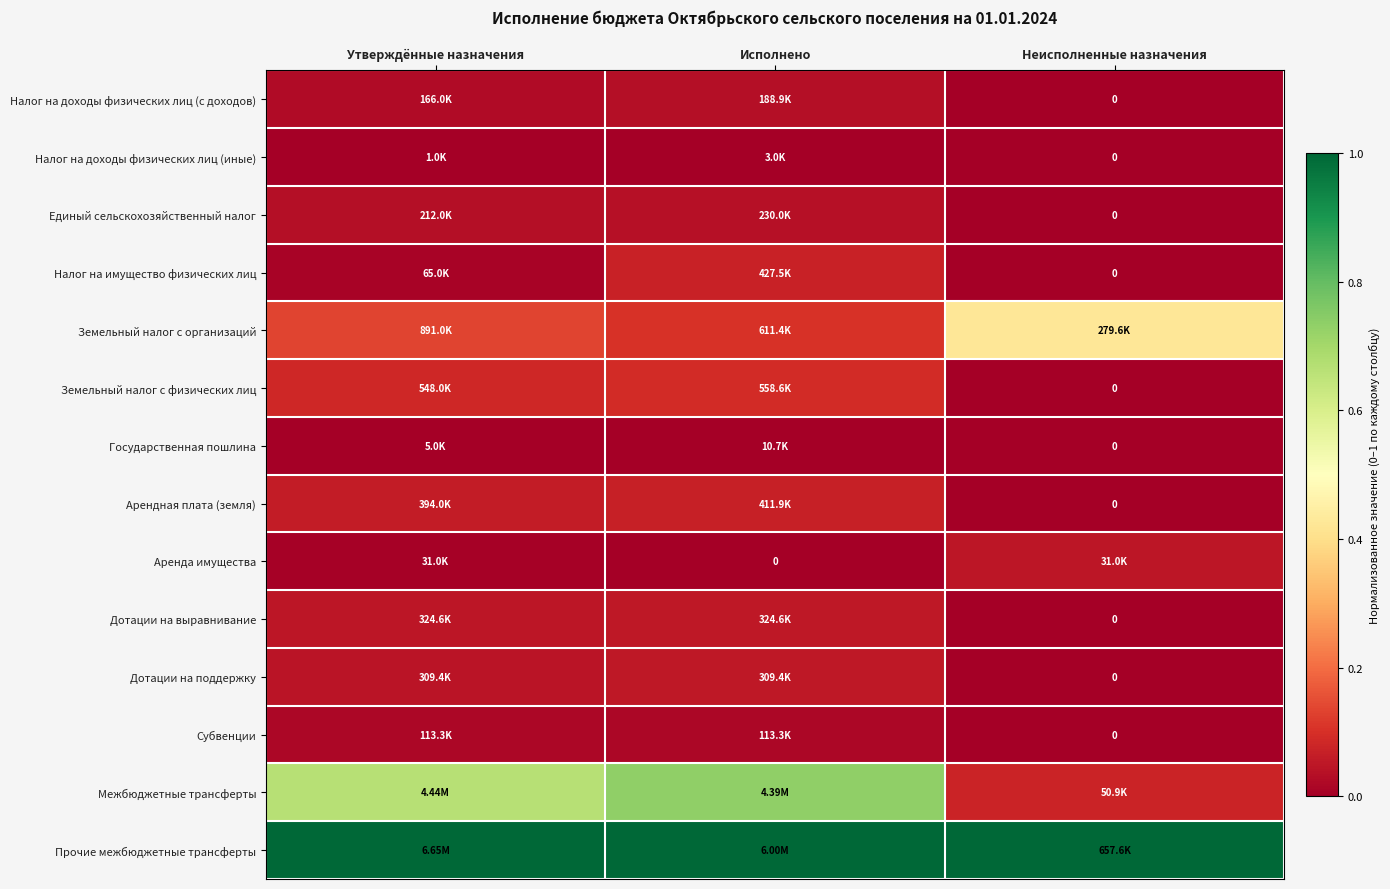

Rank the series by their maximum value, from highest to lowest.

Прочие межбюджетные трансферты, Межбюджетные трансферты, Земельный налог с организаций, Земельный налог с физических лиц, Налог на имущество физических лиц, Арендная плата (земля), Дотации на выравнивание, Дотации на поддержку, Аренда имущества, Единый сельскохозяйственный налог, Налог на доходы физических лиц (с доходов), Субвенции, Государственная пошлина, Налог на доходы физических лиц (иные)